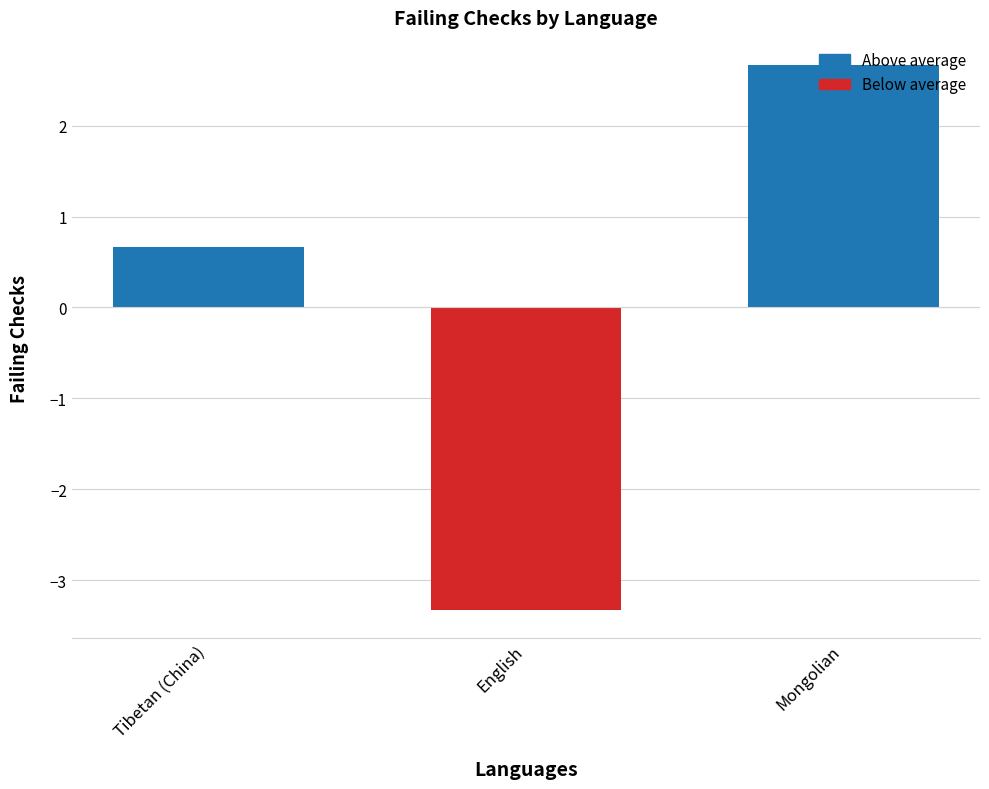

Reading left to right, transcribe all the data shown in this chart.

0.7	-3.3	2.7